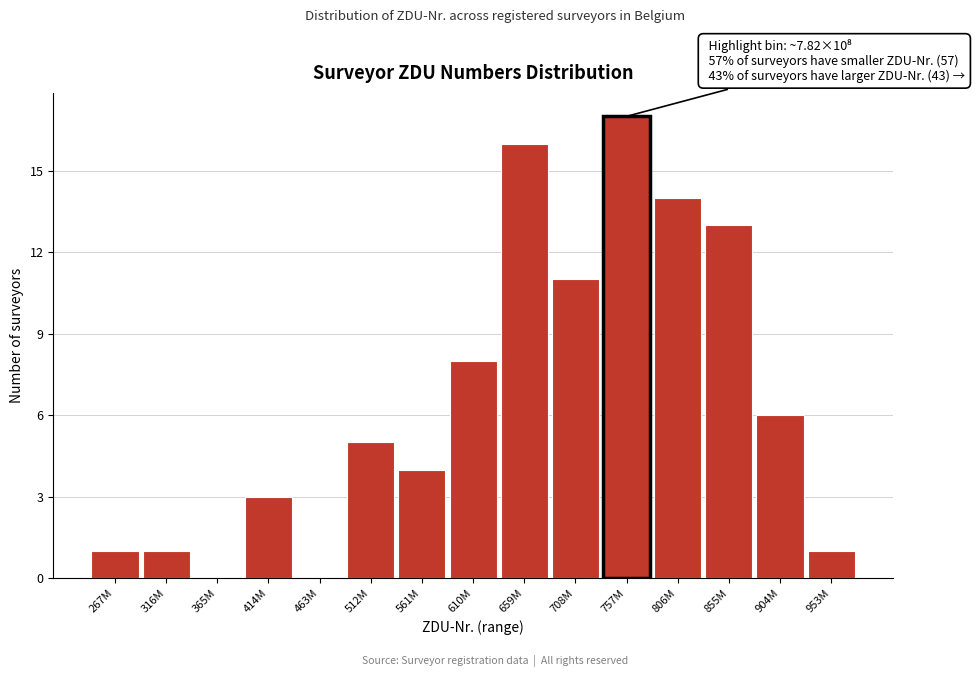

Reading left to right, list all the values displayed in this chart.

267M=1	316M=1	365M=0	414M=3	463M=0	512M=5	561M=4	610M=8	659M=16	708M=11	757M=17	806M=14	855M=13	904M=6	953M=1